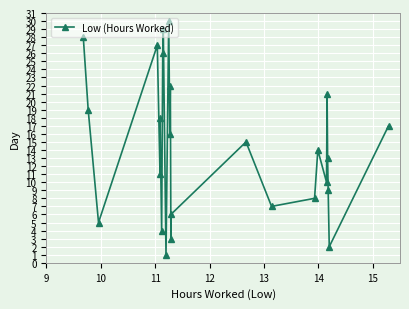

Does the chart display data point markers on the line(s)?

Yes